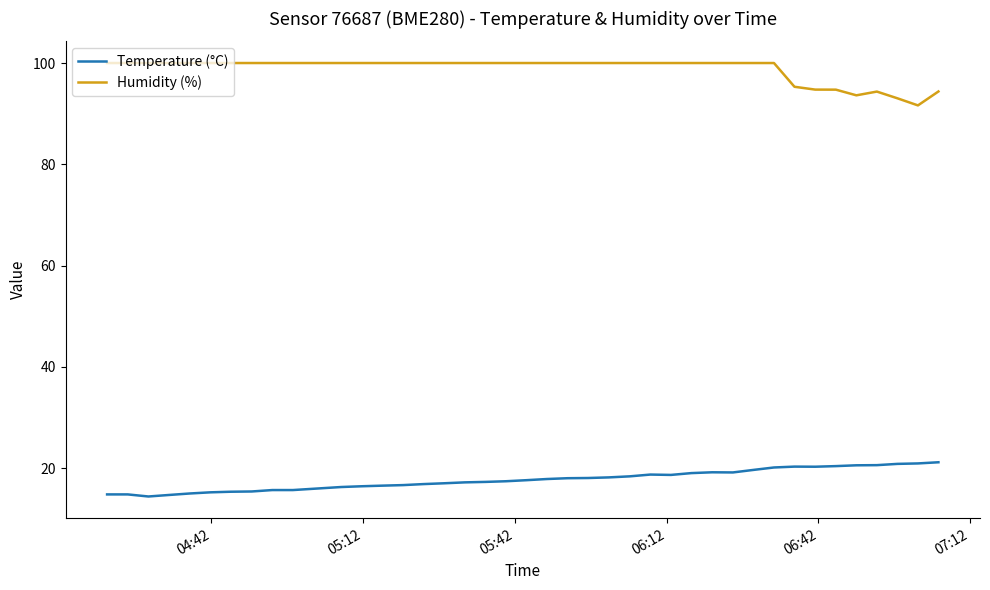

Rank the series by their average value, from lowest to highest.

Temperature (°C), Humidity (%)